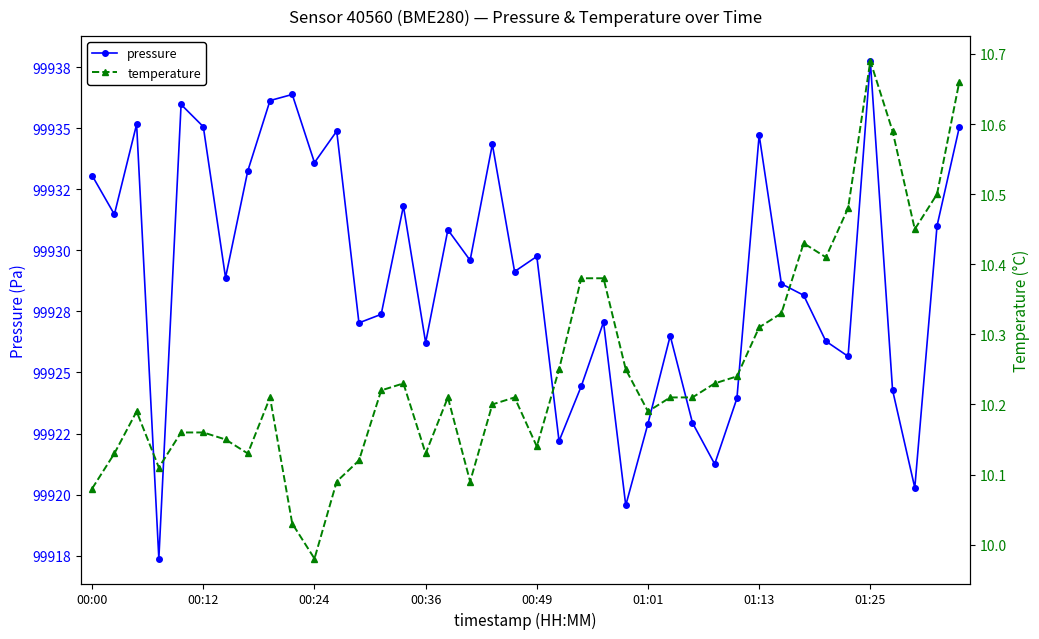

List the series in order of their overall mean, lowest first.

temperature, pressure